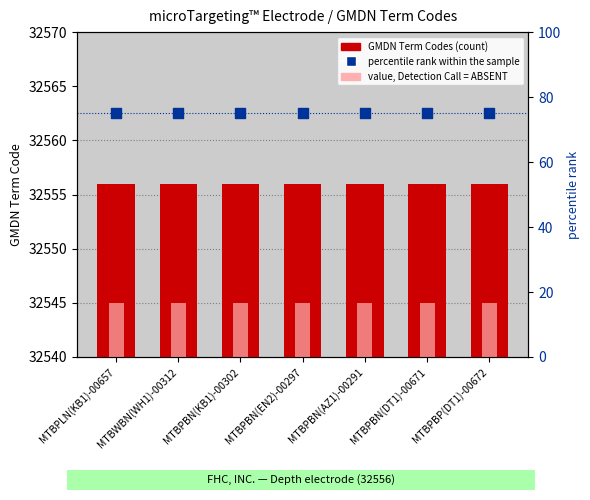

What is the total value across all series at MTBWBN(WH1)-00312?

32636